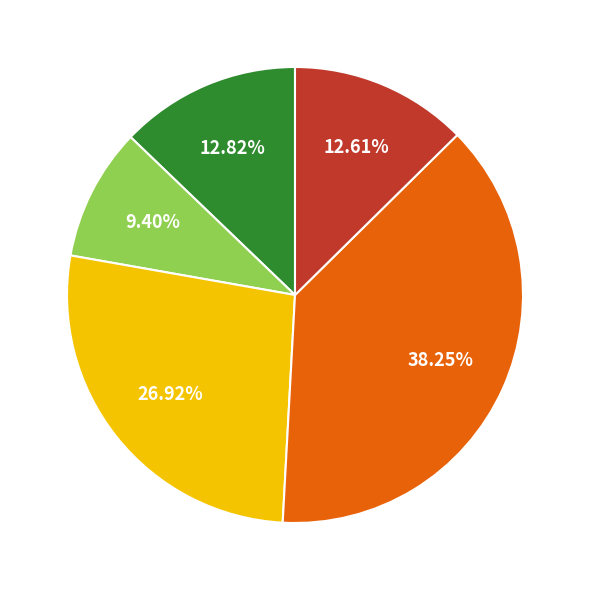

Is there any slice that represents more than half of the pie?

No